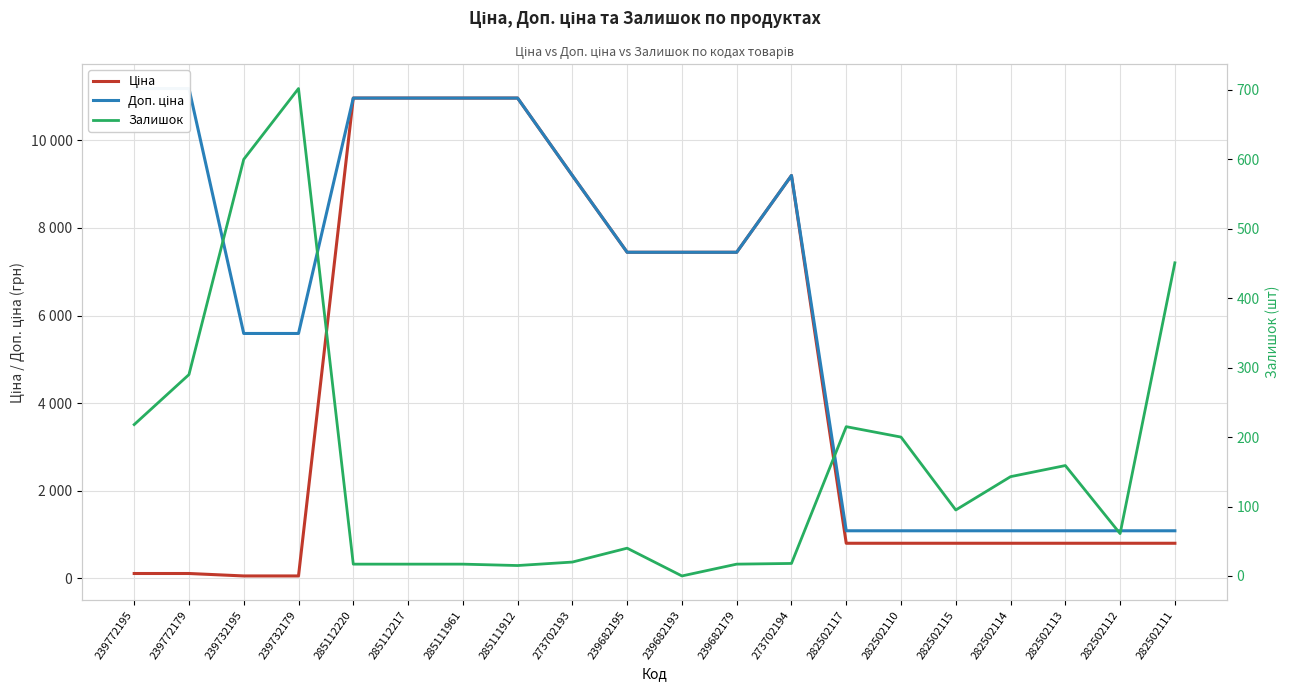

Which category has the lowest value in the Залишок series?

239682193